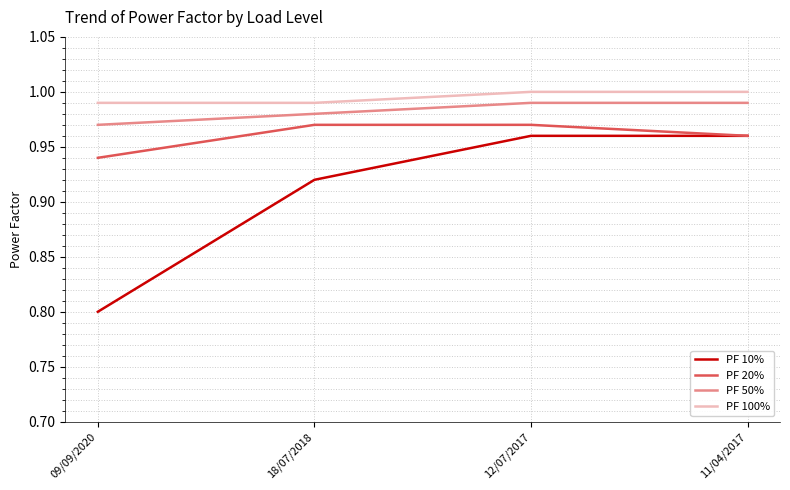

What is the spread (max minus min) of values at 18/07/2018?

0.1